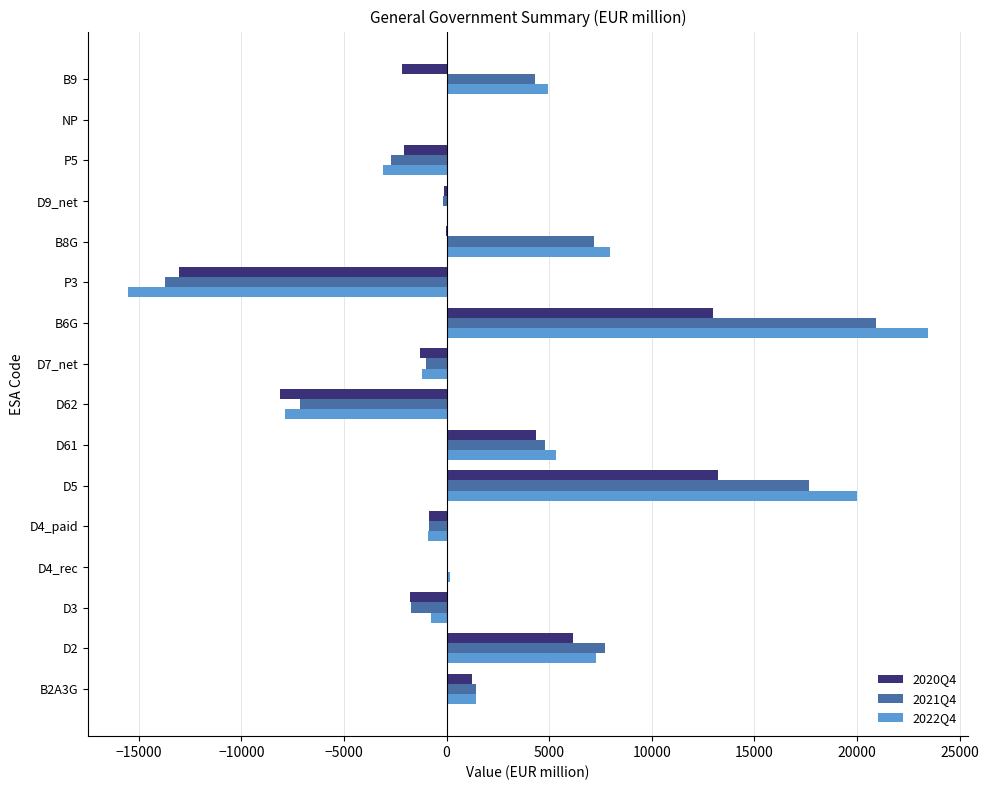

What is the sum of all 2021Q4 values?

36673.6